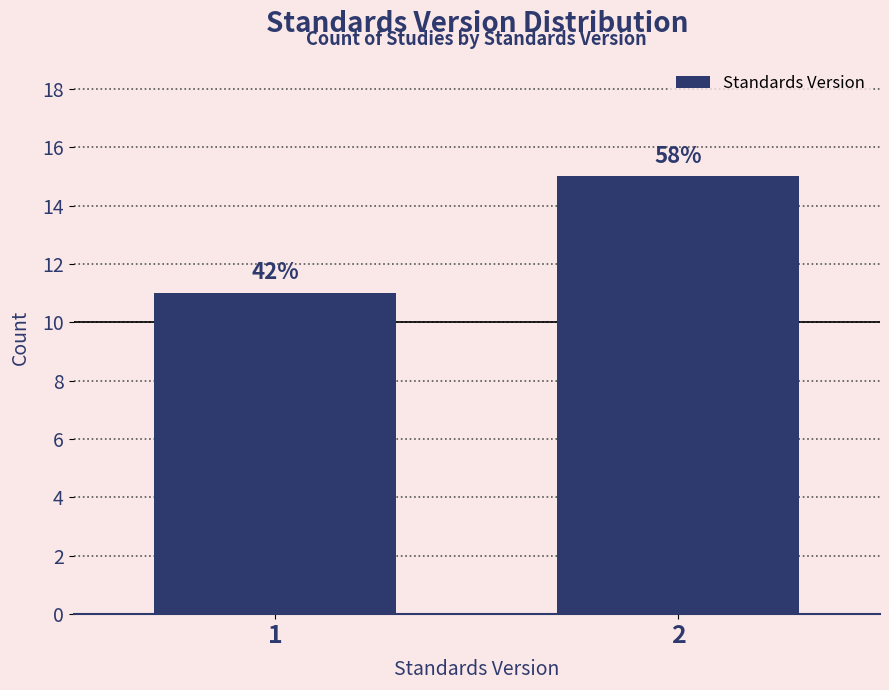

How many bars are there in total?

2